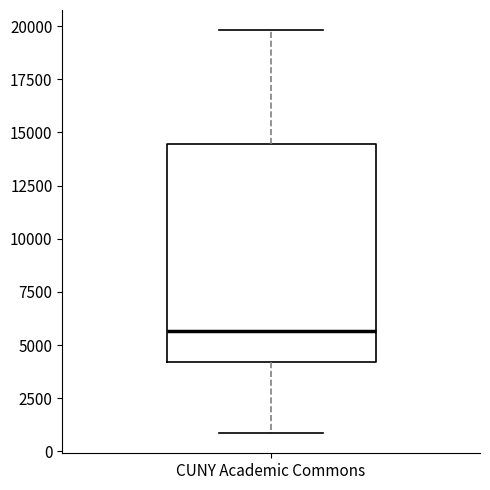

Read this box plot against the y-axis: the position of the median line, the range covered by the box, and the ends of both whiskers. The values are not printed on the chart, so give them approximately, as read against the axis.

median 5500, box 4000 to 14500, whiskers 1000 to 20000